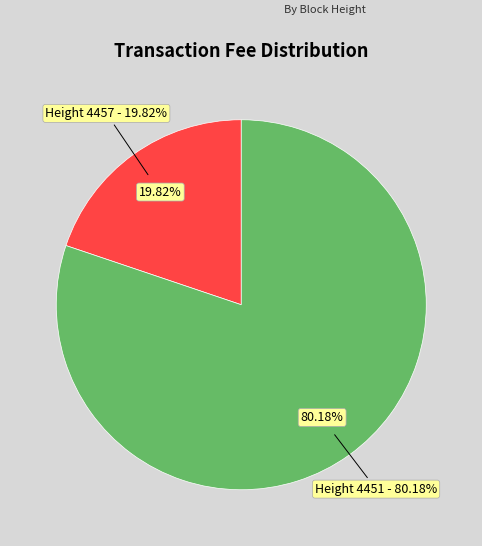

What percentage is the 4457 slice, to the nearest percent?

20%